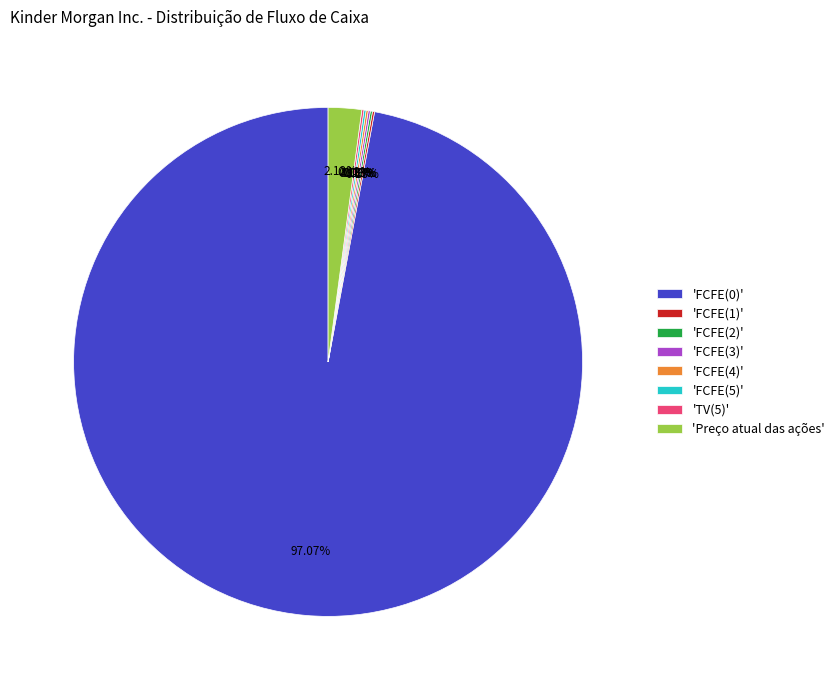

Is there any slice that represents more than half of the pie?

Yes